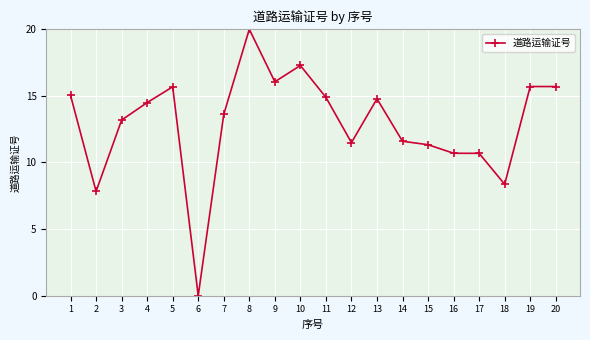

Which label corresponds to the smallest value in the chart?

6